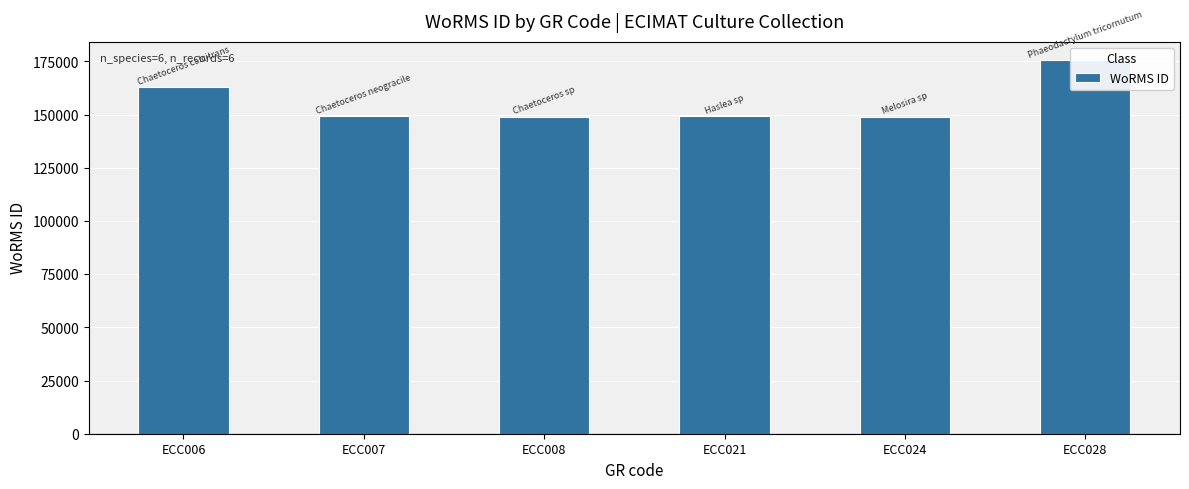

What is the minimum value shown in the chart?

148985